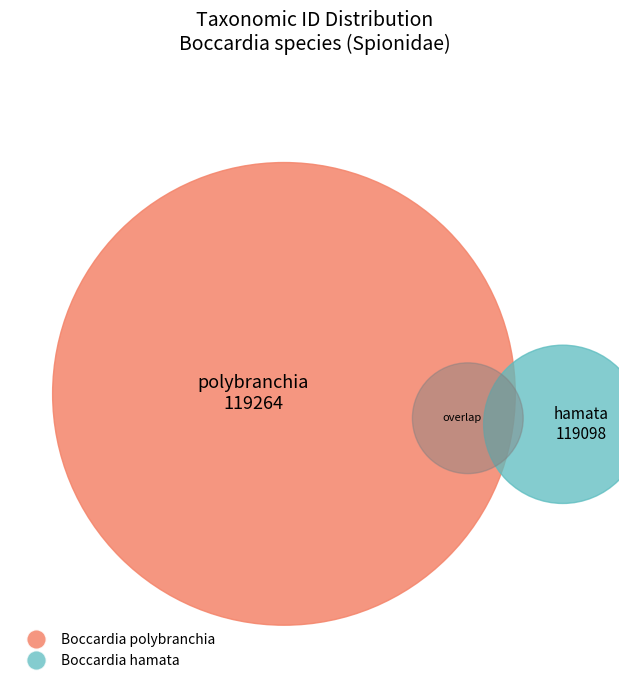

Which slice is the largest?

Boccardia polybranchia